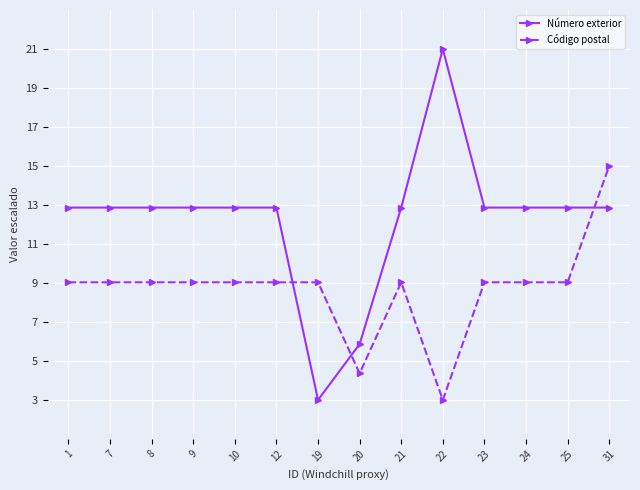

What are all the series names shown in the legend?

Número exterior, Código postal